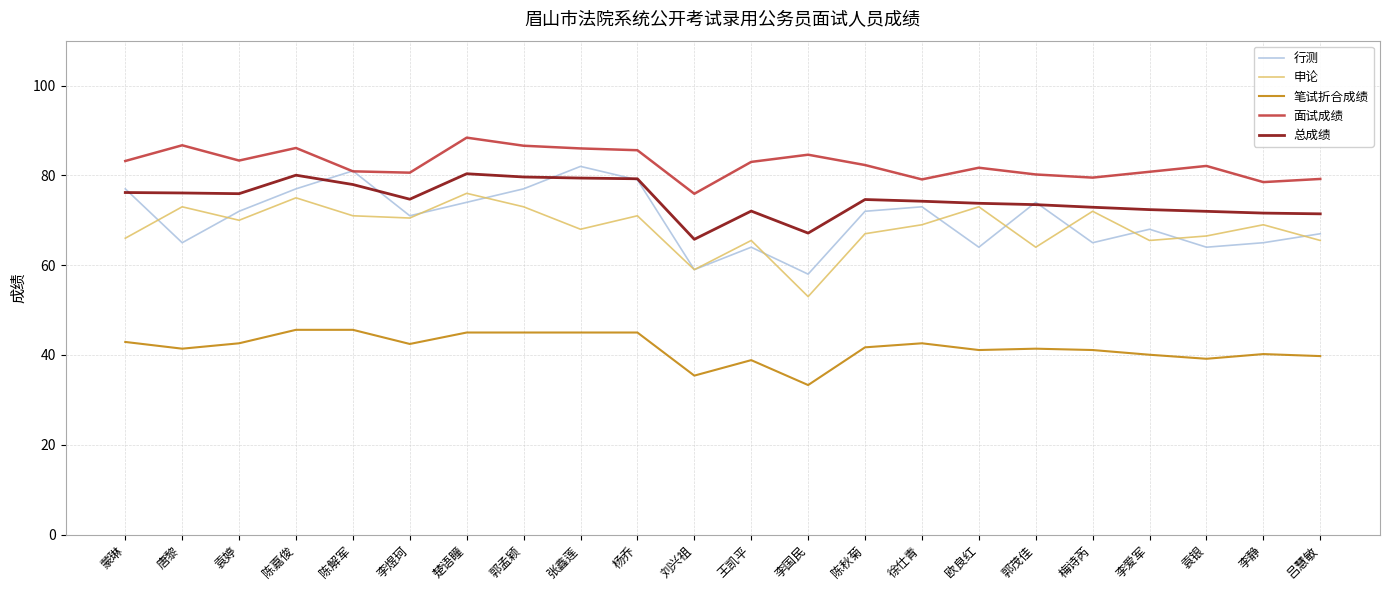

Is it true that 面试成绩 equals 117.7 at 李爱军?

False